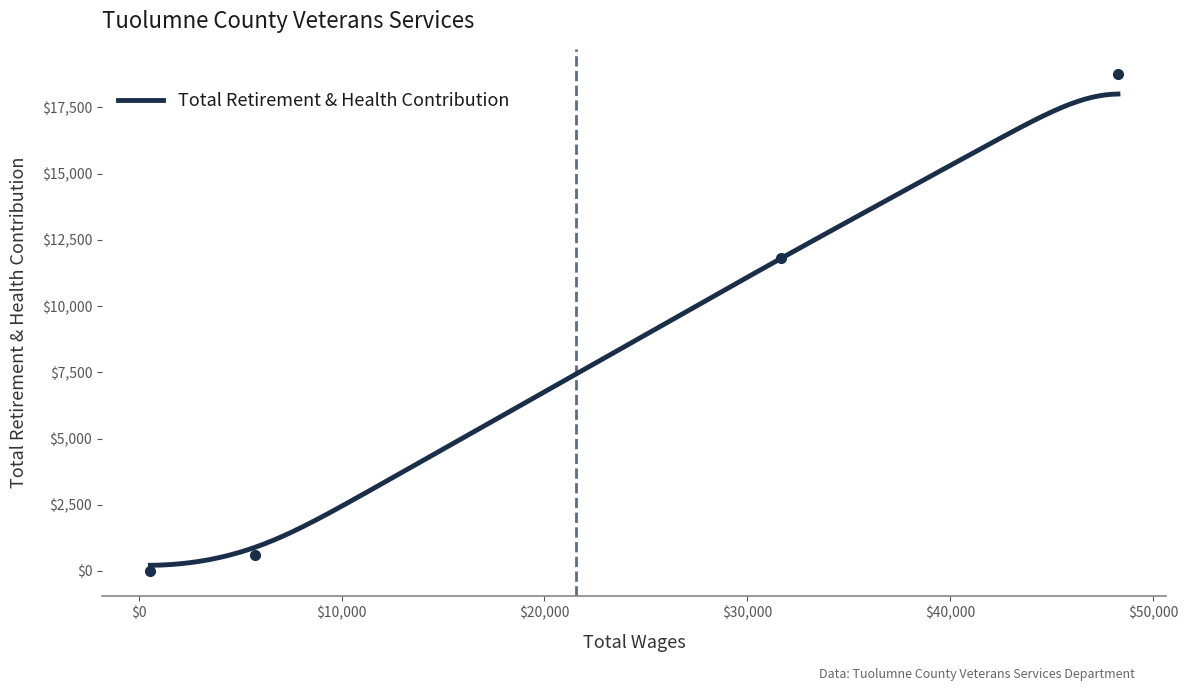

What is the maximum value shown in the chart?

18773.6